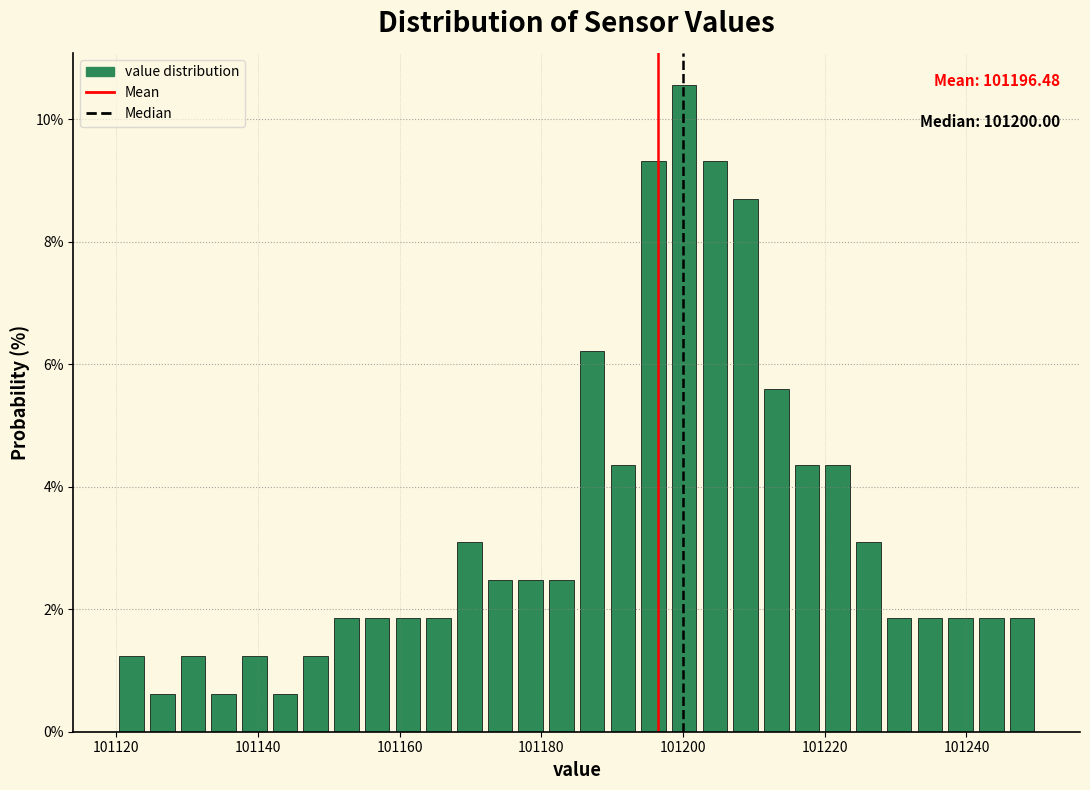

Read against the x-axis, roughly where is the centre of the tallest bar?

101200